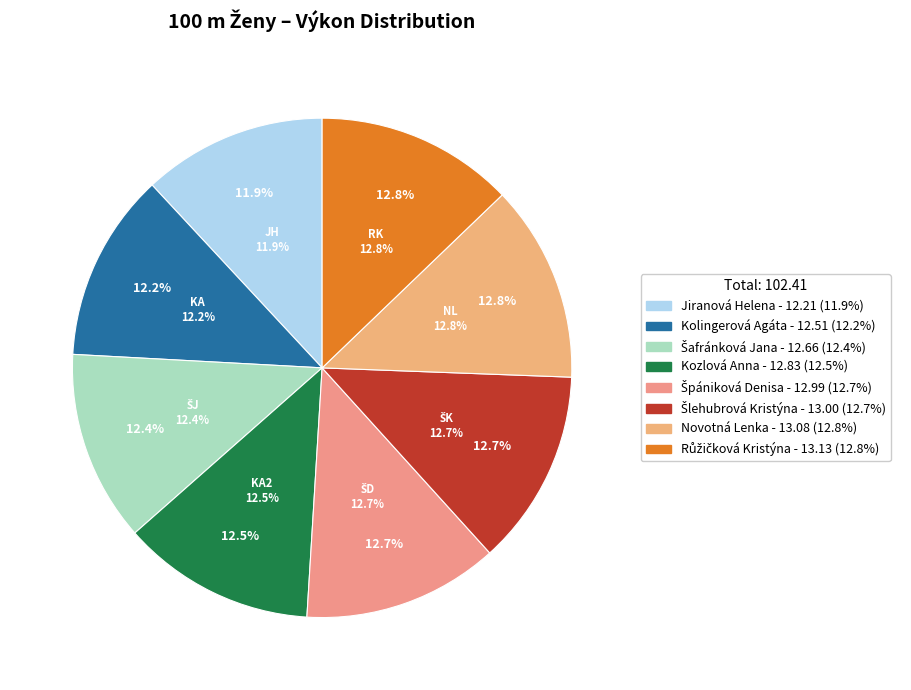

What percentage is the Šafránková Jana slice, to the nearest percent?

12%